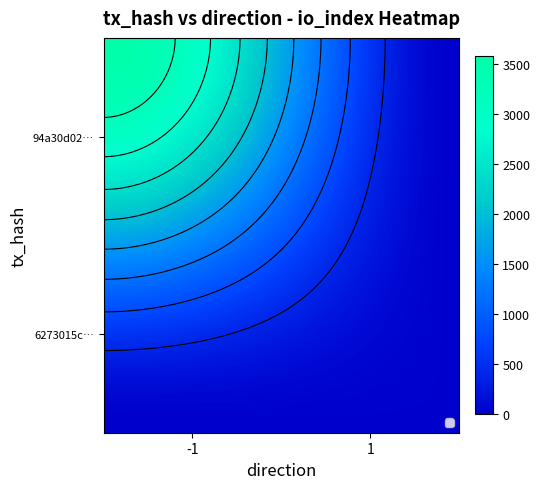

The value of 94a30d029e1cad462742e137ccf5b952c14d693 at io_index is 3577. True or false?

True